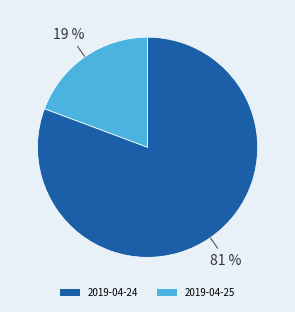

Do 2019-04-24 and 2019-04-25 together represent more than half of the pie?

Yes